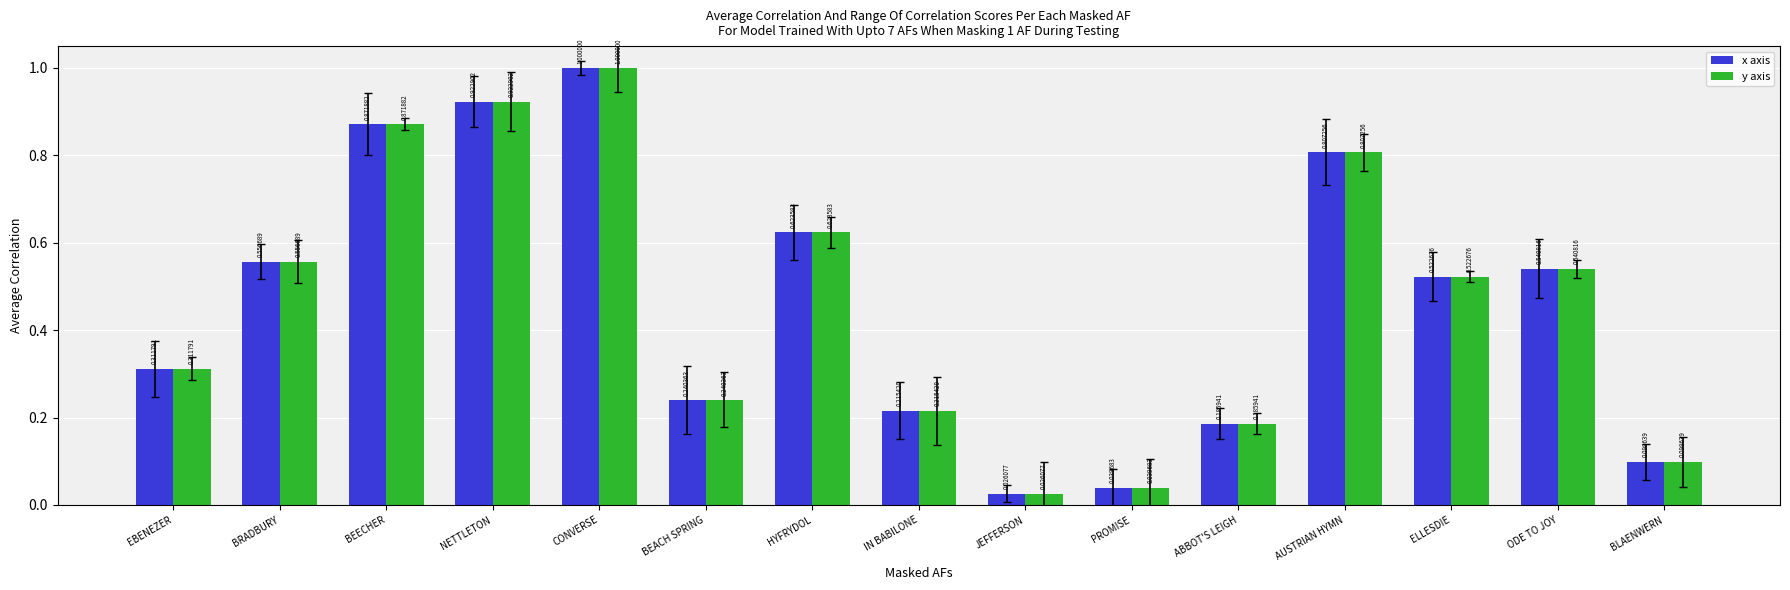

Where is y axis nearest to the value 0?

JEFFERSON